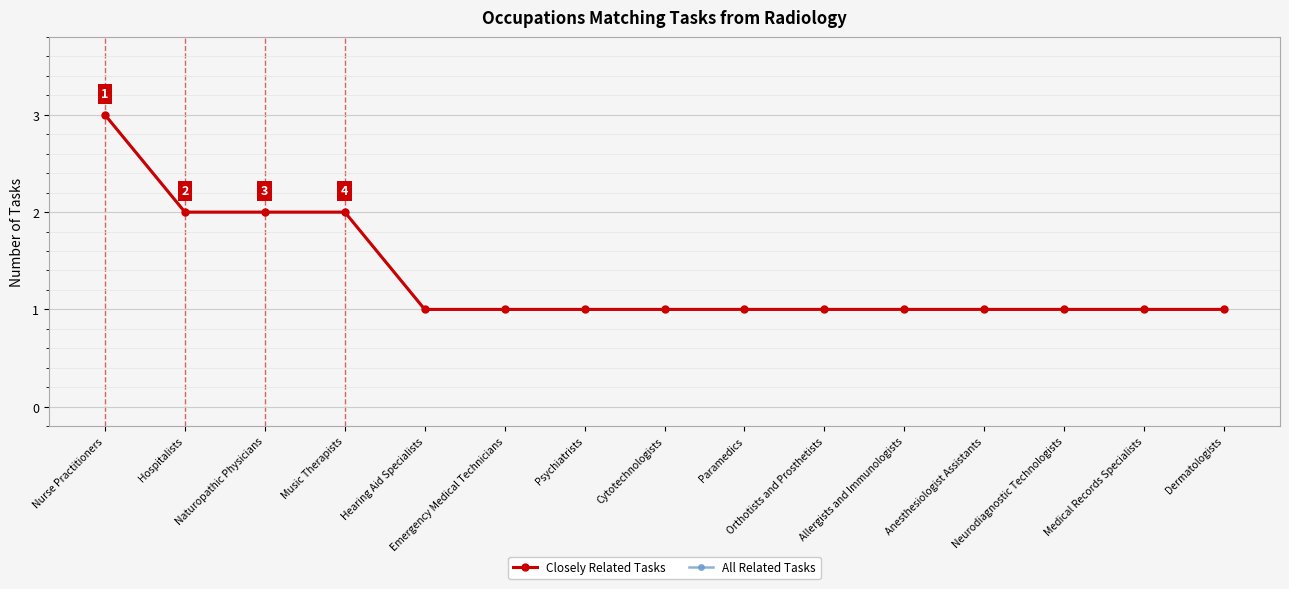

How many categories are shown in the chart?

15